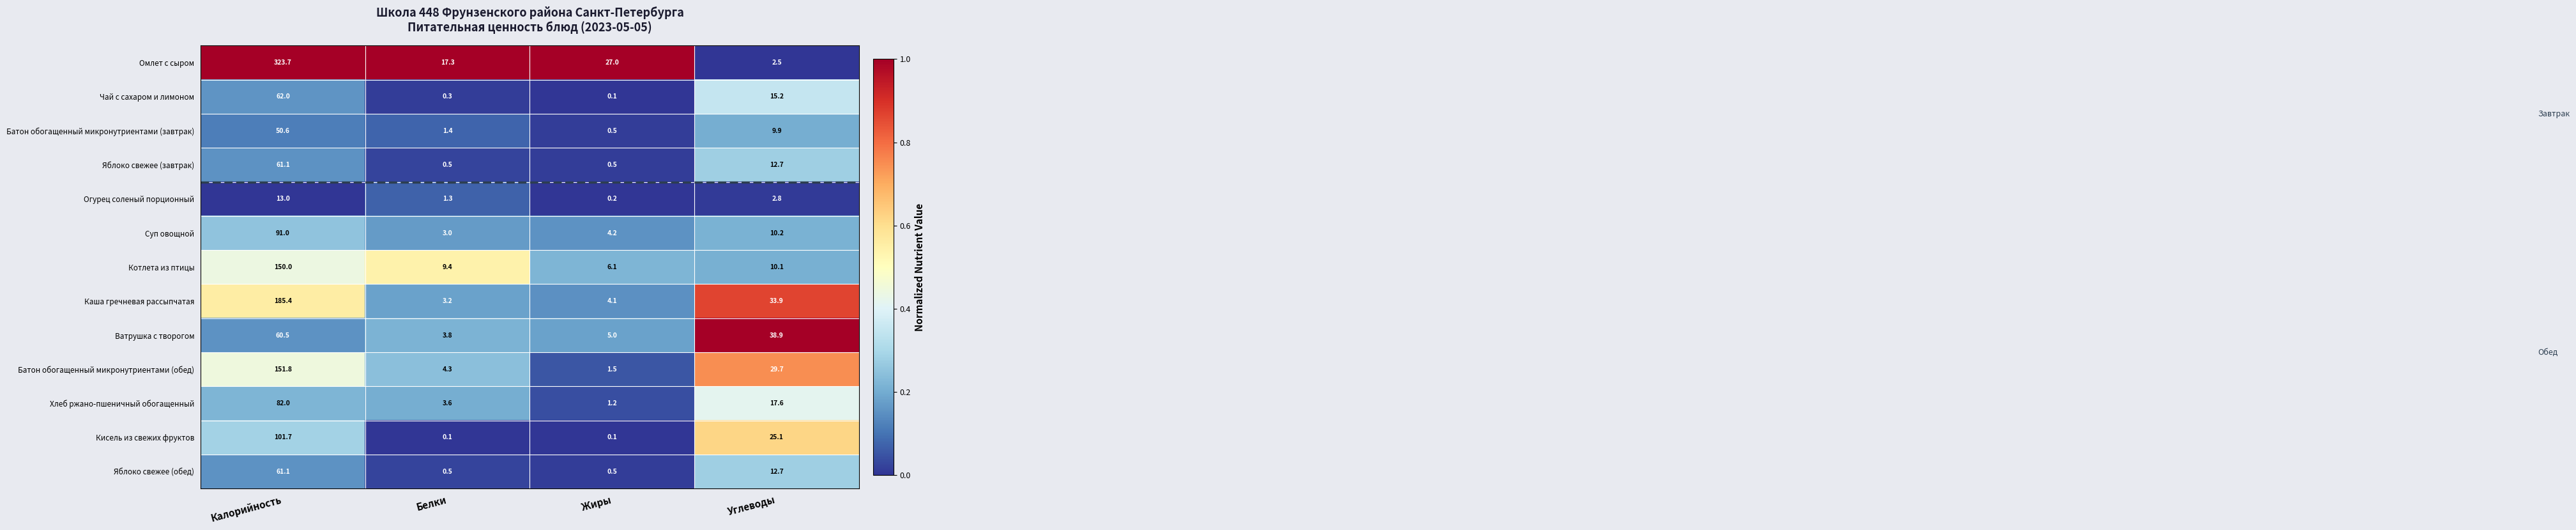

What is the difference between the Огурец соленый порционный values at Калорийность and Жиры?

12.8